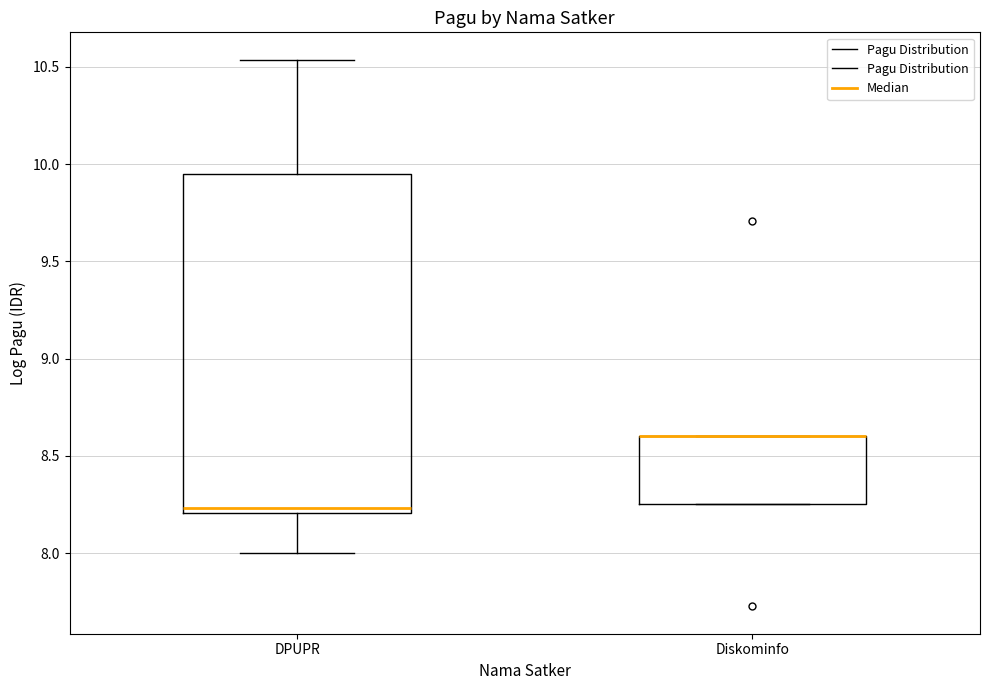

Where does the upper whisker of the box for DPUPR end on the y-axis? The values are not printed on the chart, so give them approximately, as read against the axis.

10.55